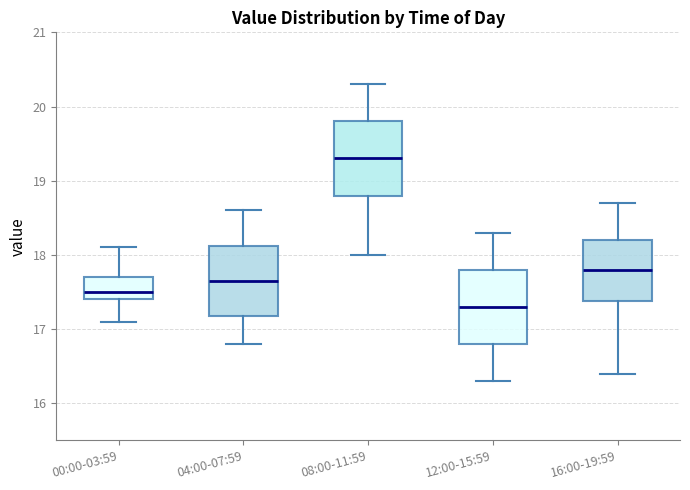

Reading left to right, transcribe this box plot: for each box, give where its median line is, the range the box spans, and where its two whiskers end, as read against the y-axis. The values are not printed on the chart, so give them approximately, as read against the axis.

00:00-03:59: median 17.5, box 17.4 to 17.7, whiskers 17.1 to 18.1
04:00-07:59: median 17.7, box 17.2 to 18.1, whiskers 16.8 to 18.6
08:00-11:59: median 19.3, box 18.8 to 19.8, whiskers 18.0 to 20.3
12:00-15:59: median 17.3, box 16.8 to 17.8, whiskers 16.3 to 18.3
16:00-19:59: median 17.8, box 17.4 to 18.2, whiskers 16.4 to 18.7